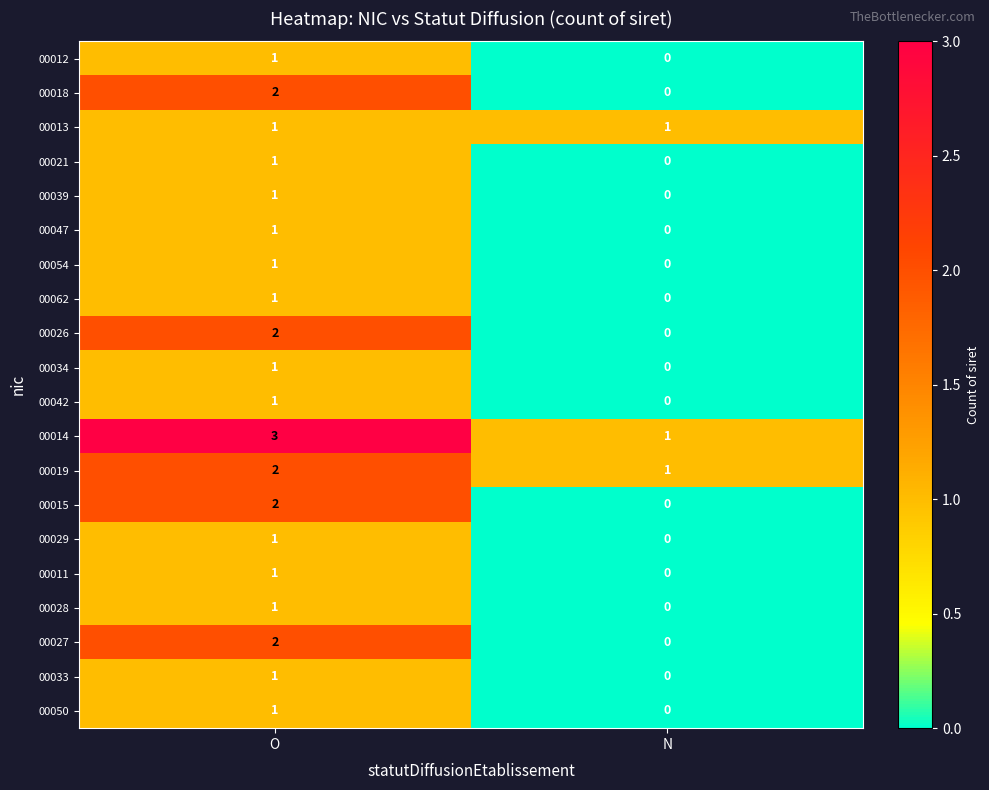

What is the total value across all series at N?

3